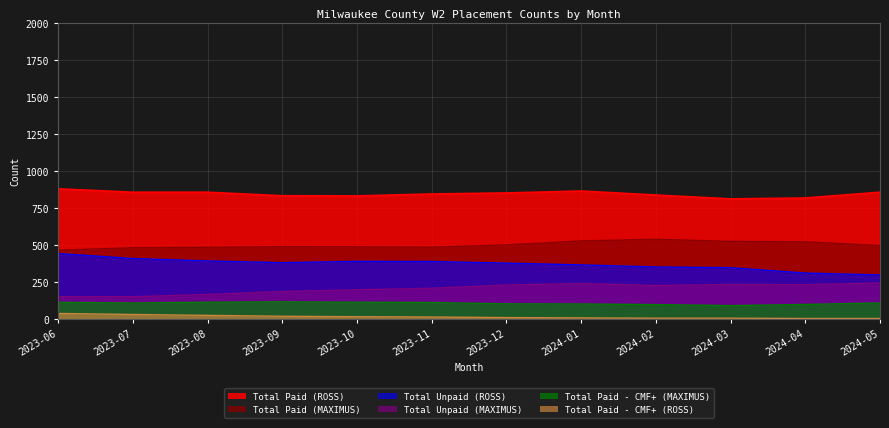

Which label corresponds to the largest value in the chart?

2023-06